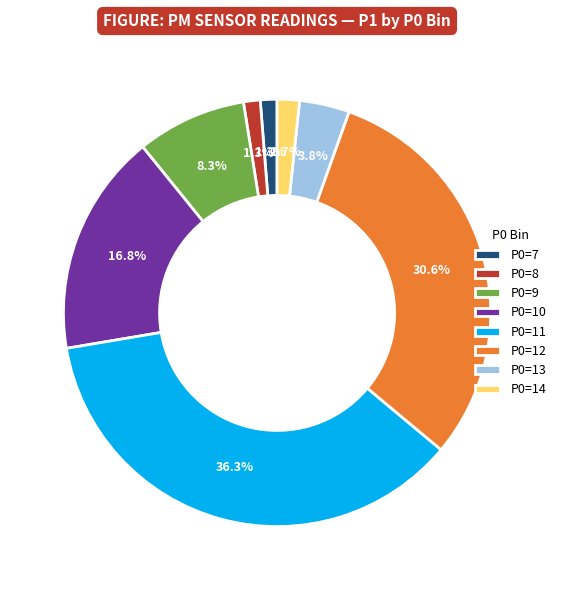

Is P0=11 the majority of the pie?

No